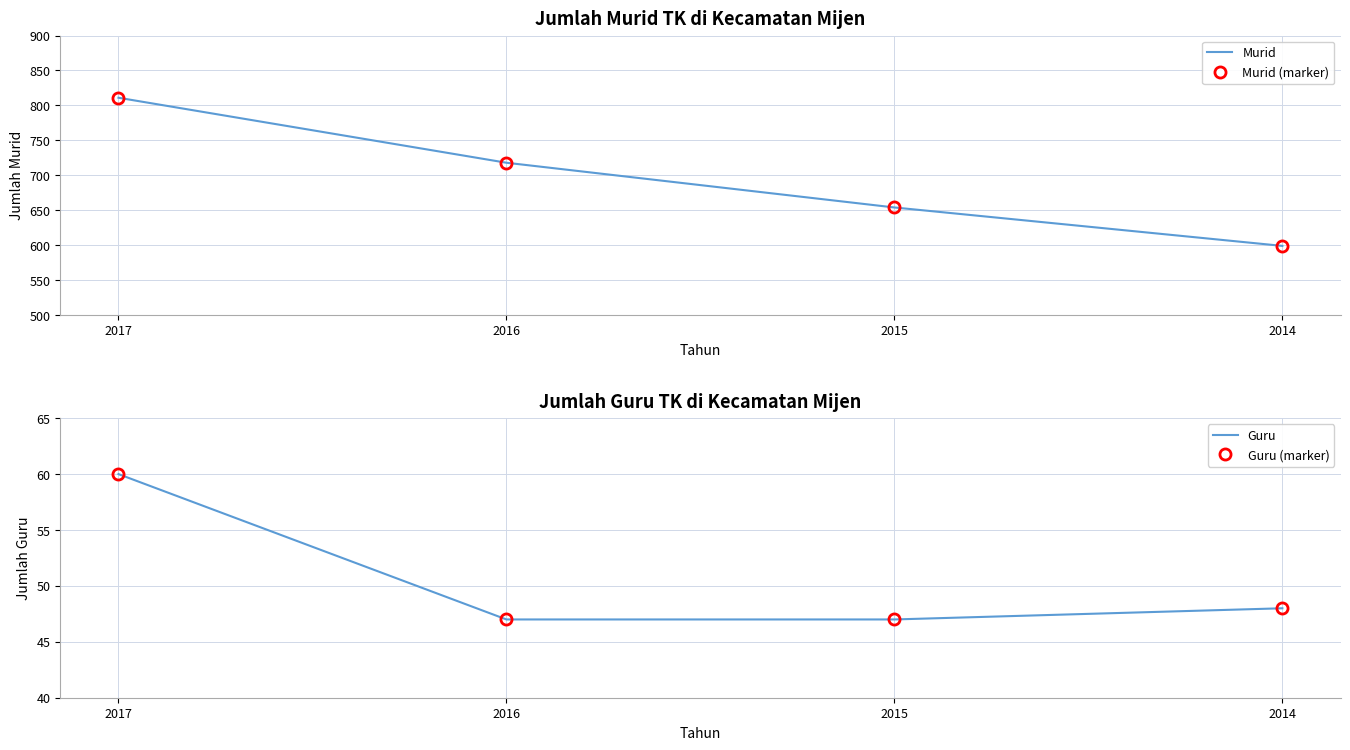

Count the Murid (marker) values in the range 654 to 811.

3